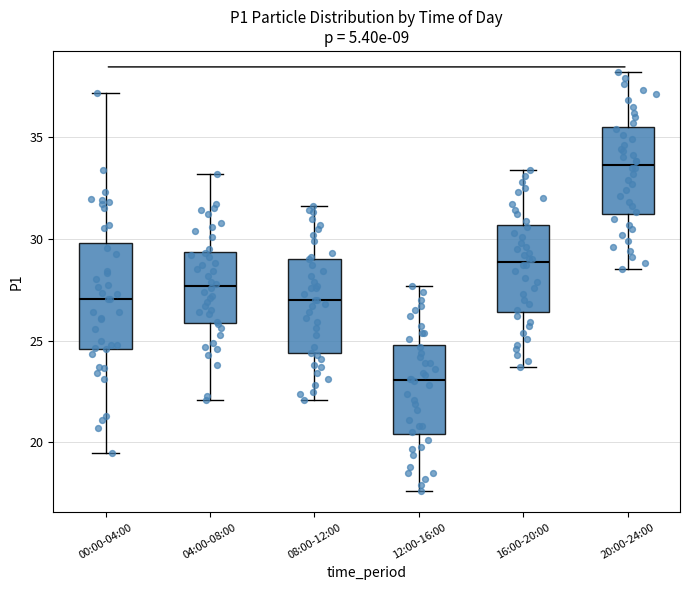

Reading left to right, read every box against the y-axis: the position of its median line, the range the box covers, and the ends of its whiskers. The values are not printed on the chart, so give them approximately, as read against the axis.

00:00-04:00: median 27.0, box 24.5 to 30.0, whiskers 19.5 to 37.0
04:00-08:00: median 27.5, box 26.0 to 29.5, whiskers 22.0 to 33.0
08:00-12:00: median 27.0, box 24.5 to 29.0, whiskers 22.0 to 31.5
12:00-16:00: median 23.0, box 20.5 to 25.0, whiskers 17.5 to 27.5
16:00-20:00: median 29.0, box 26.5 to 30.5, whiskers 23.5 to 33.5
20:00-24:00: median 33.5, box 31.0 to 35.5, whiskers 28.5 to 38.0